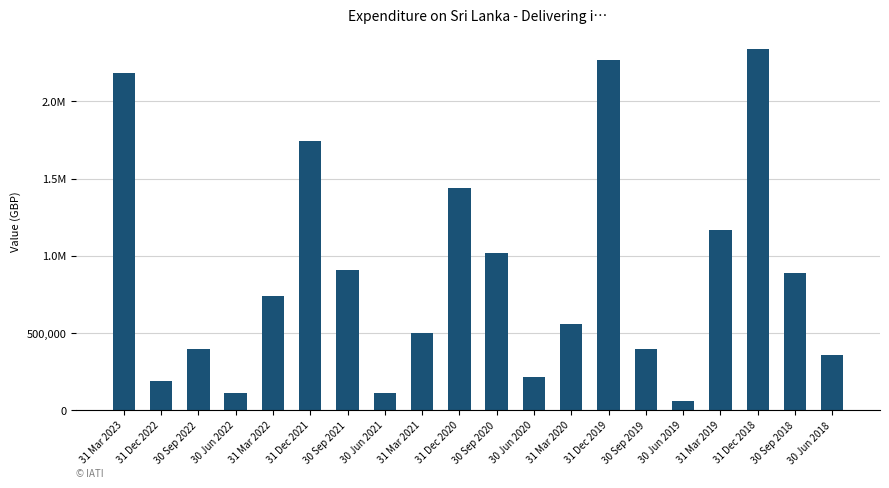

The value at 31 Dec 2019 is 2271088.0. True or false?

True